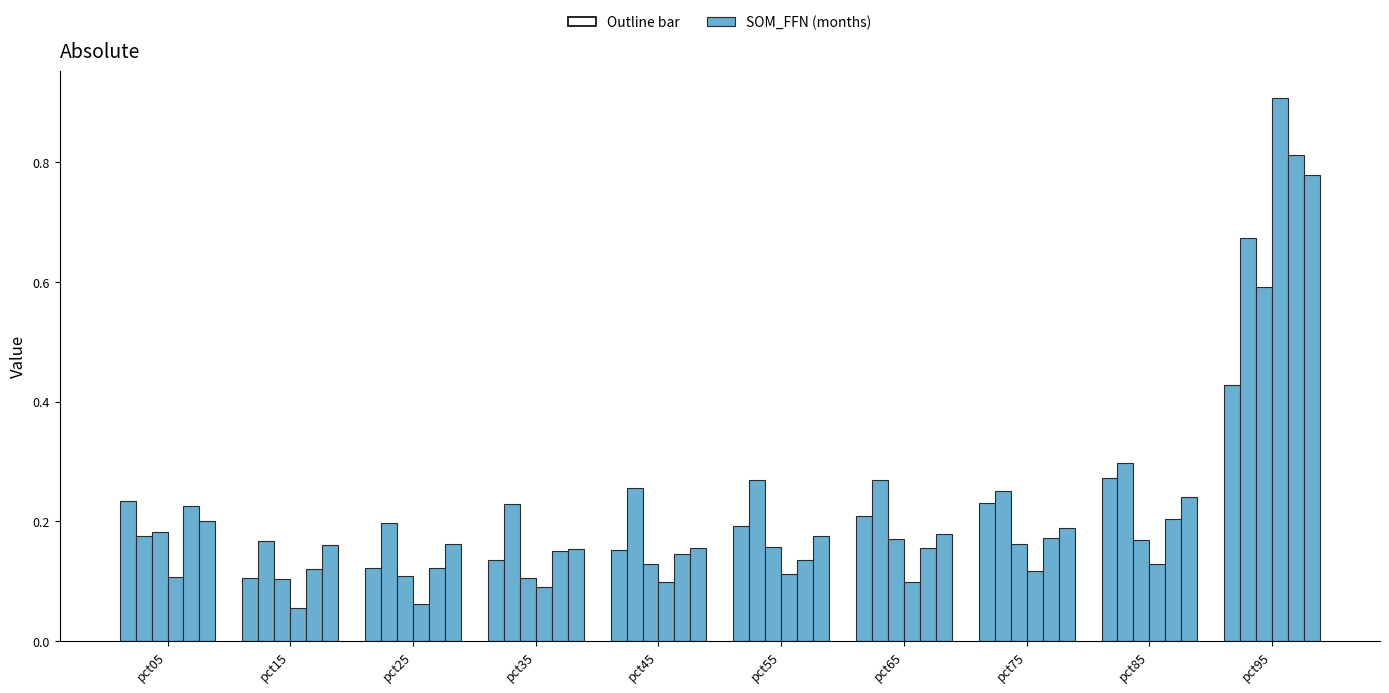

Reading right to left, transcribe all the data shown in this chart.

Jan: 0.4	0.3	0.2	0.2	0.2	0.2	0.1	0.1	0.1	0.2
Feb: 0.7	0.3	0.2	0.3	0.3	0.3	0.2	0.2	0.2	0.2
Mar: 0.6	0.2	0.2	0.2	0.2	0.1	0.1	0.1	0.1	0.2
Apr: 0.9	0.1	0.1	0.1	0.1	0.1	0.1	0.1	0.1	0.1
May: 0.8	0.2	0.2	0.2	0.1	0.1	0.1	0.1	0.1	0.2
Jun: 0.8	0.2	0.2	0.2	0.2	0.2	0.2	0.2	0.2	0.2